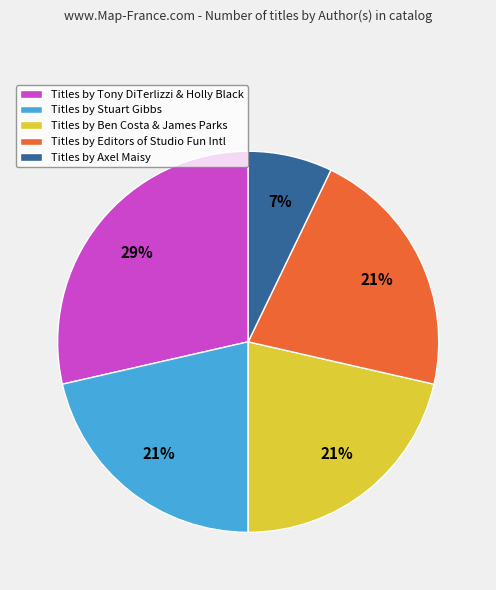

Which category has the smallest portion of the pie?

Titles by Axel Maisy